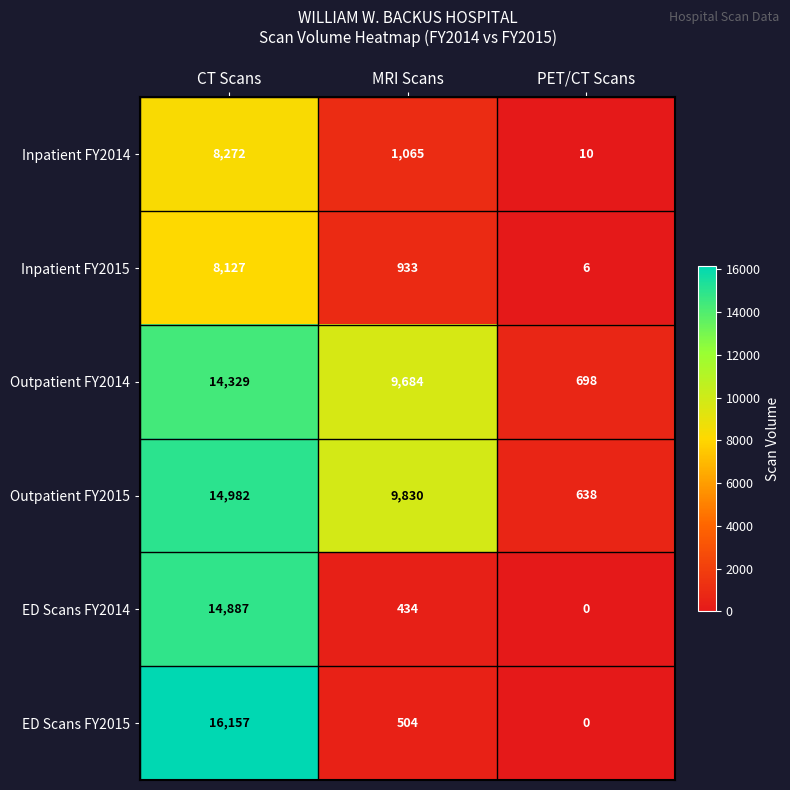

How many values in ED Scans FY2014 are above zero?

2